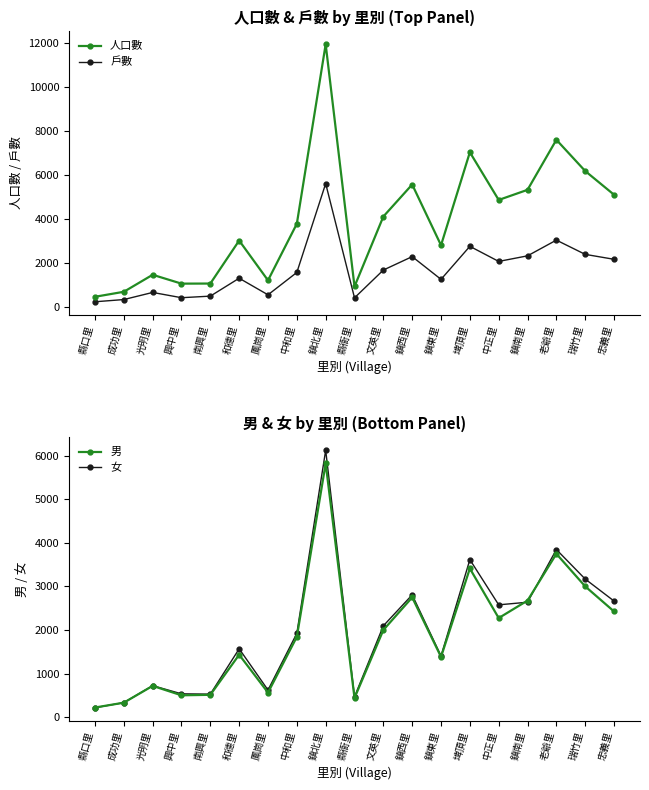

Between 鳳崗里 and 中正里, which series saw the biggest shift?

人口數